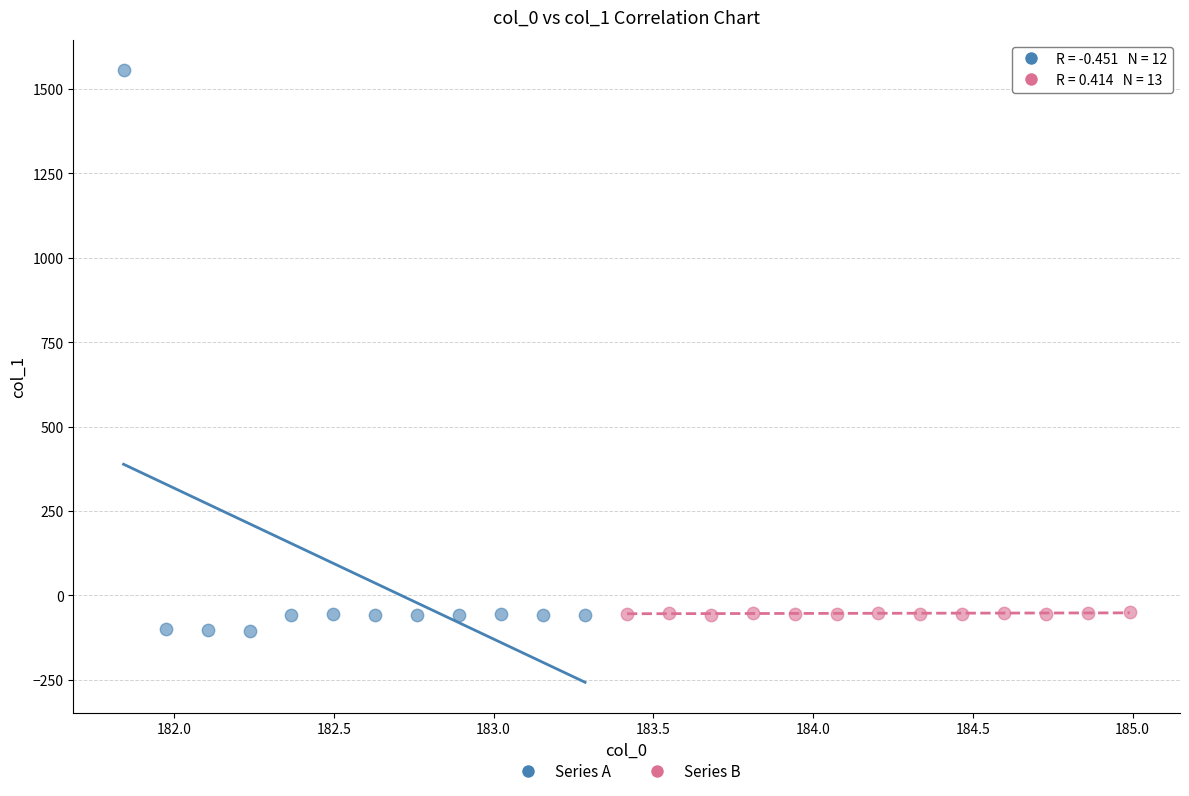

Which series has the widest spread of Y values?

Series A